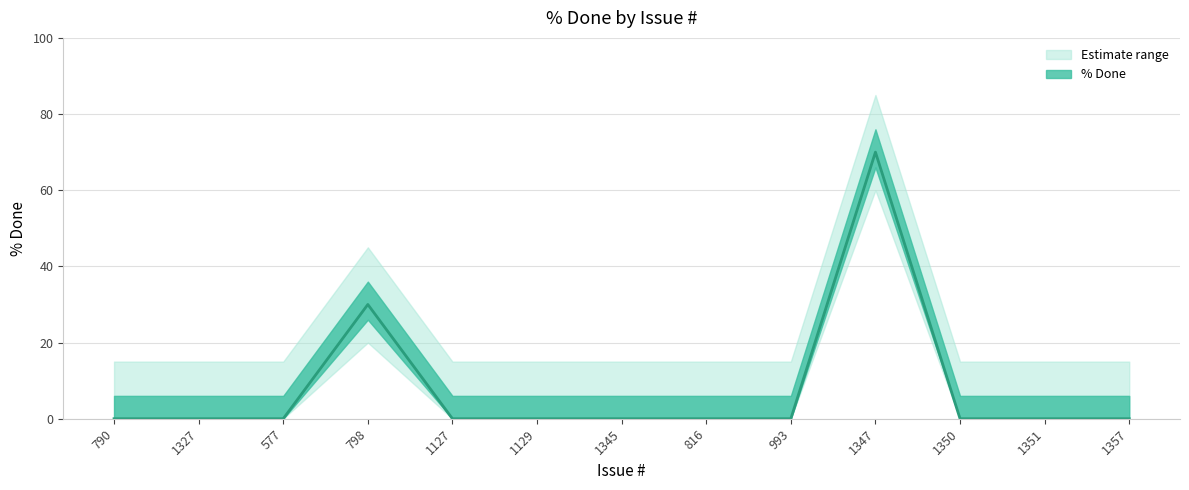

Reading right to left, list all the values displayed in this chart.

0	0	0	70	0	0	0	0	0	30	0	0	0